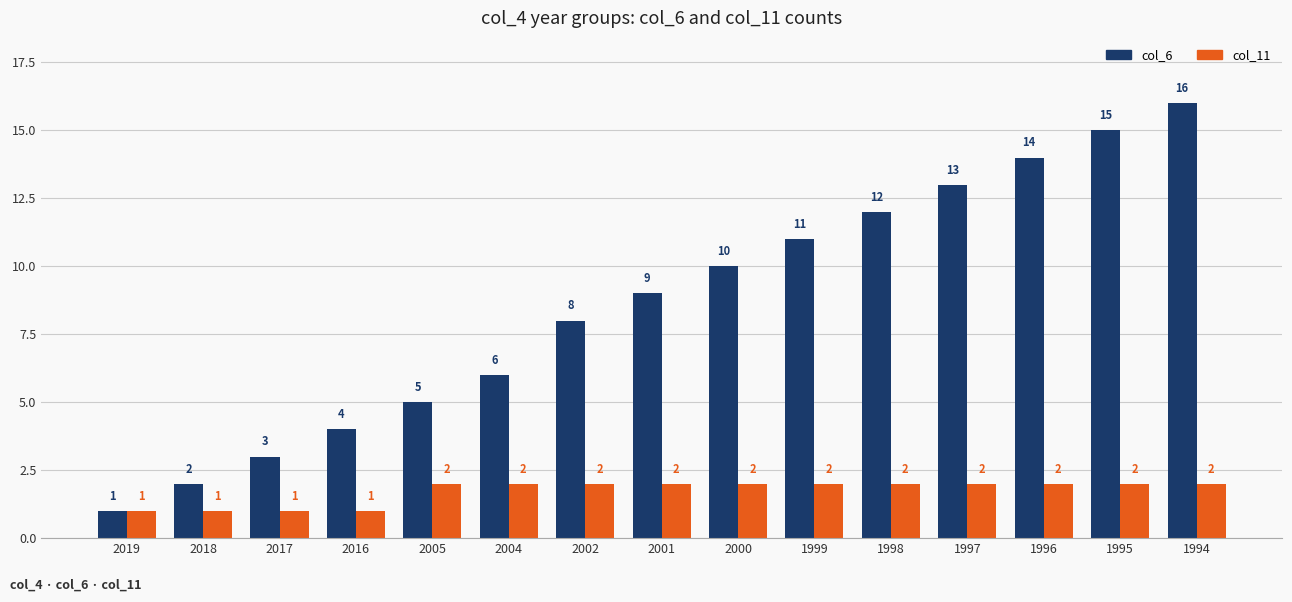

What are all the series names shown in the legend?

col_6, col_11